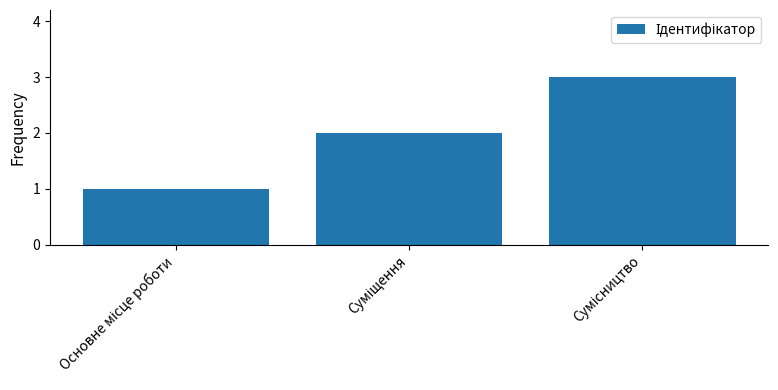

How many bars are there in total?

3